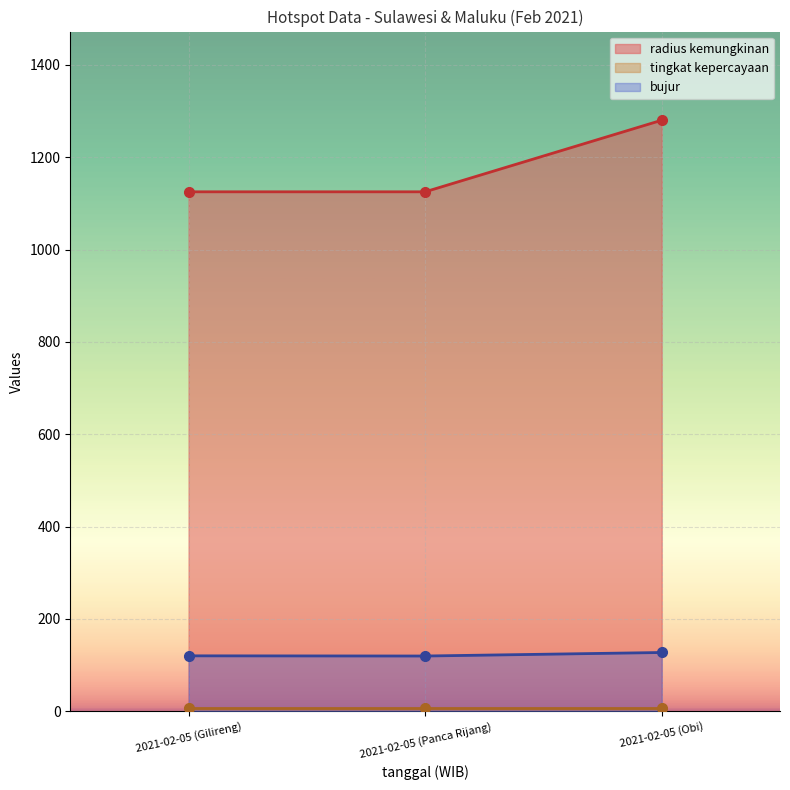

The value of radius kemungkinan at 2021-02-05 (Panca Rijang) is 1125.0. True or false?

True